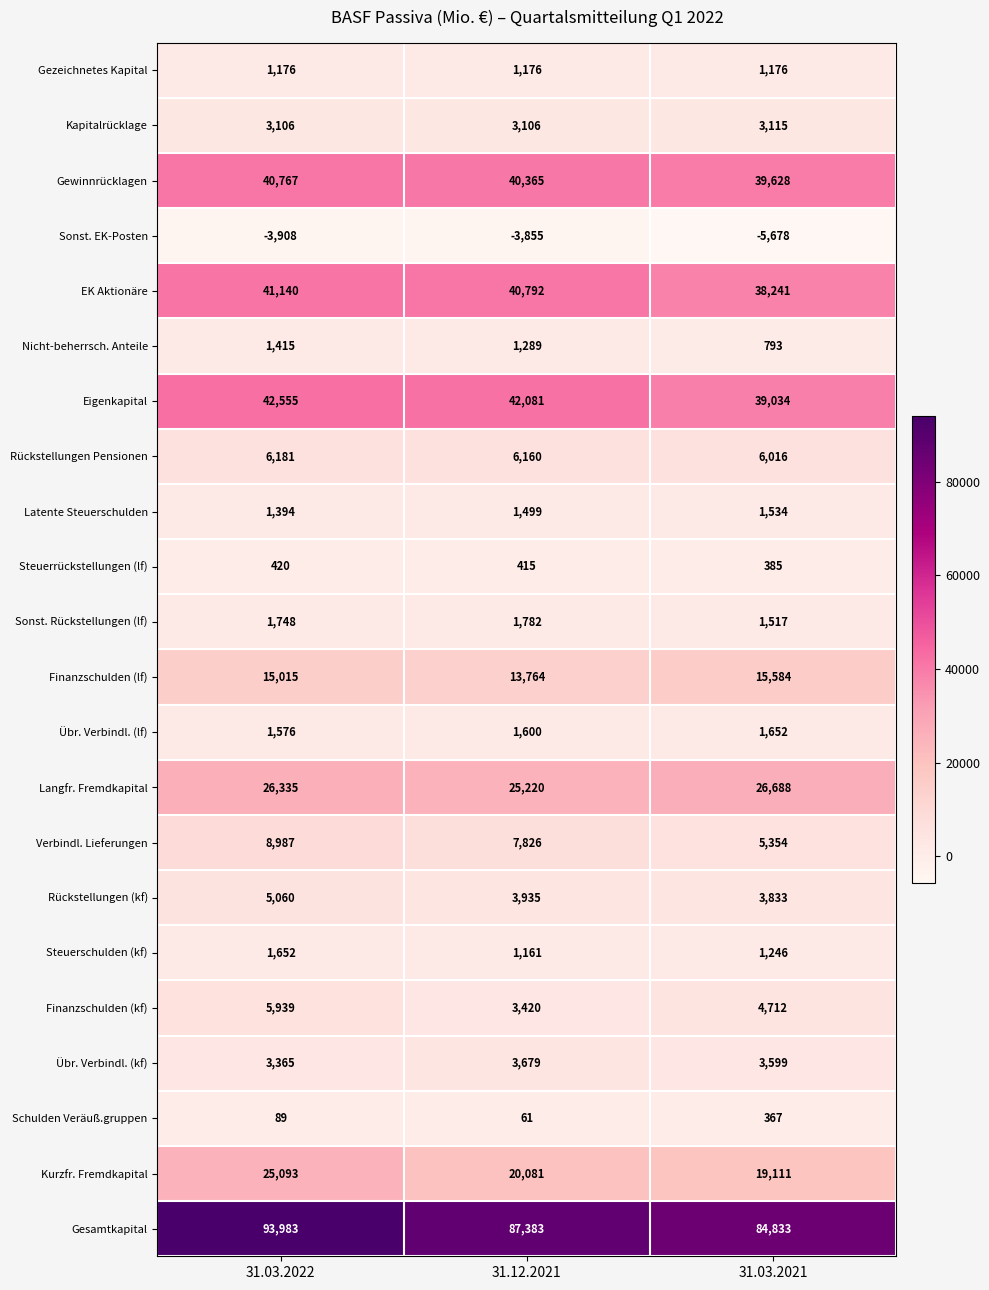

At which label does Eigenkapital reach its minimum?

31.03.2021